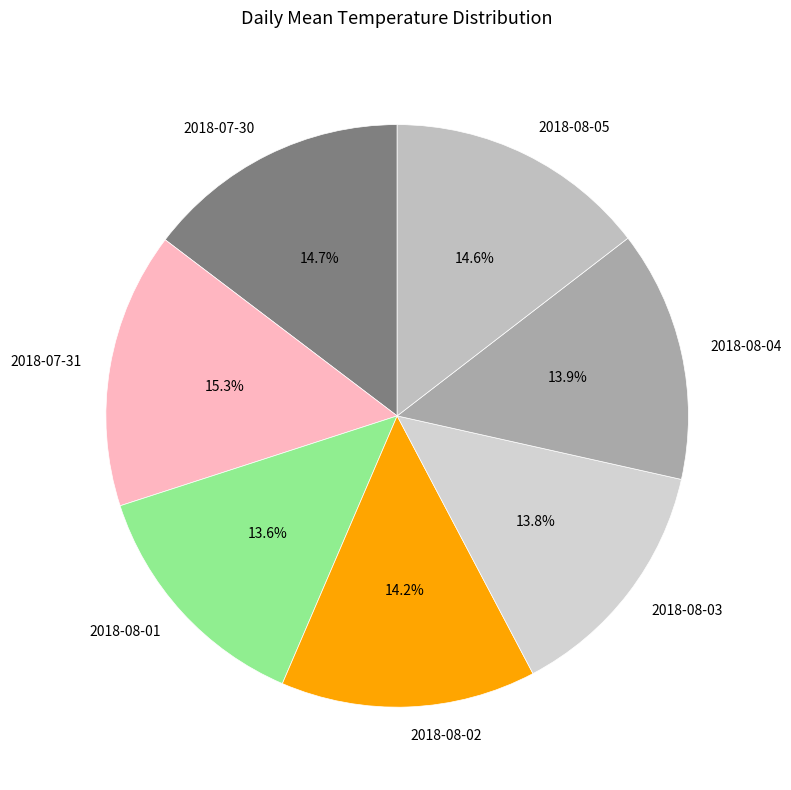

Does 2018-07-31 represent more than half of the total?

No